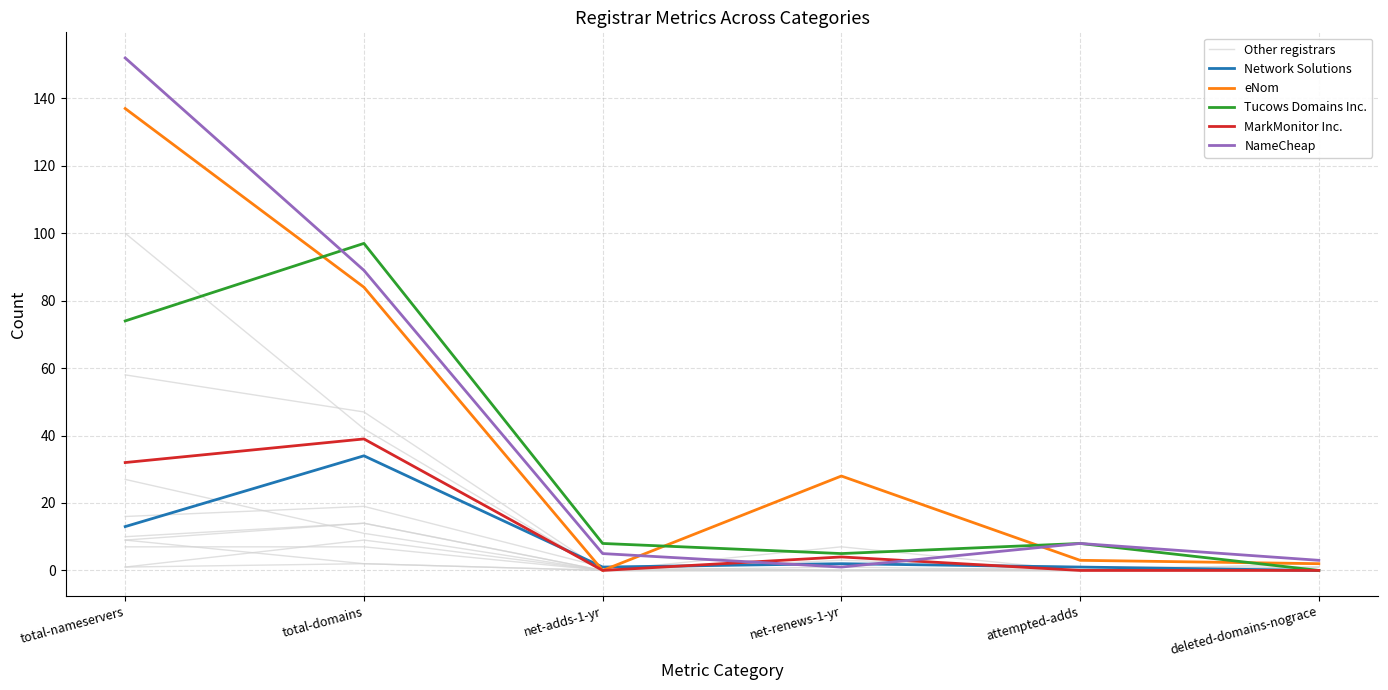

List the series in order of their peak value, lowest first.

Network Solutions, MarkMonitor Inc., Tucows Domains Inc., Other registrars, eNom, NameCheap